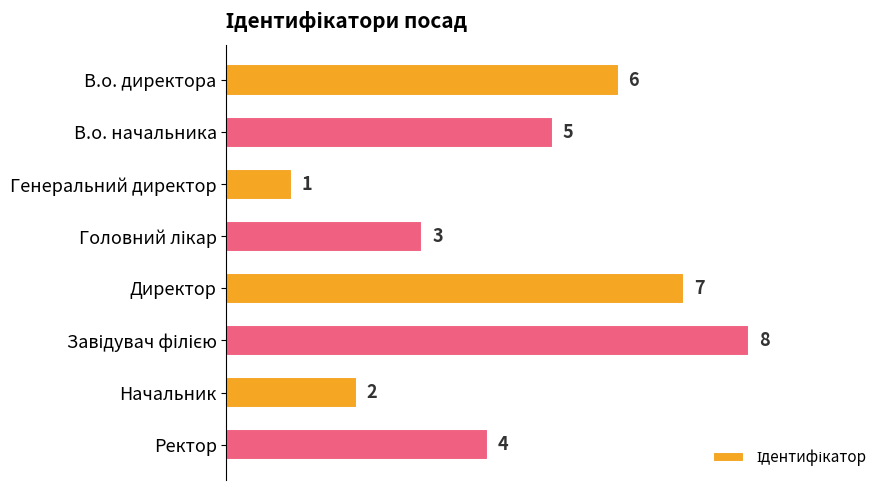

The chart shows a value of 1 at Генеральний директор. True or false?

True